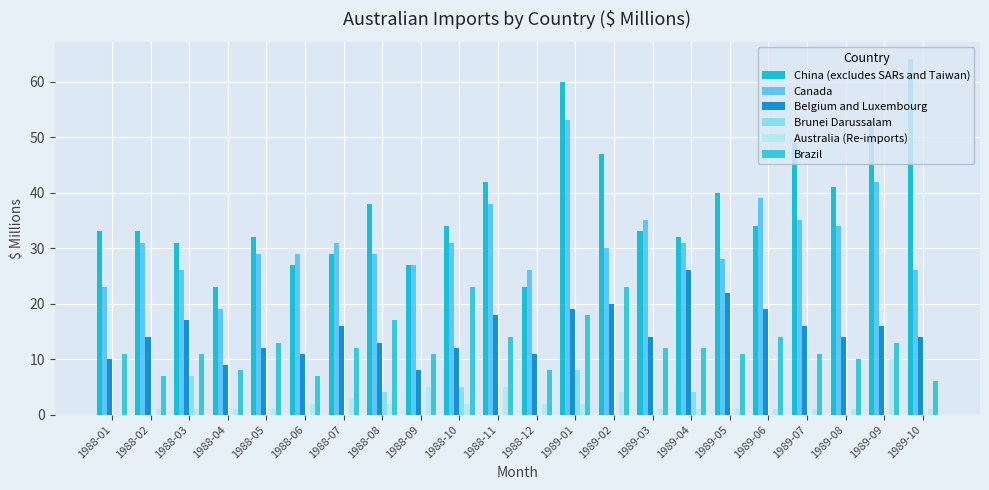

True or false: Australia (Re-imports) has a value of 2 at 1988-10.

True